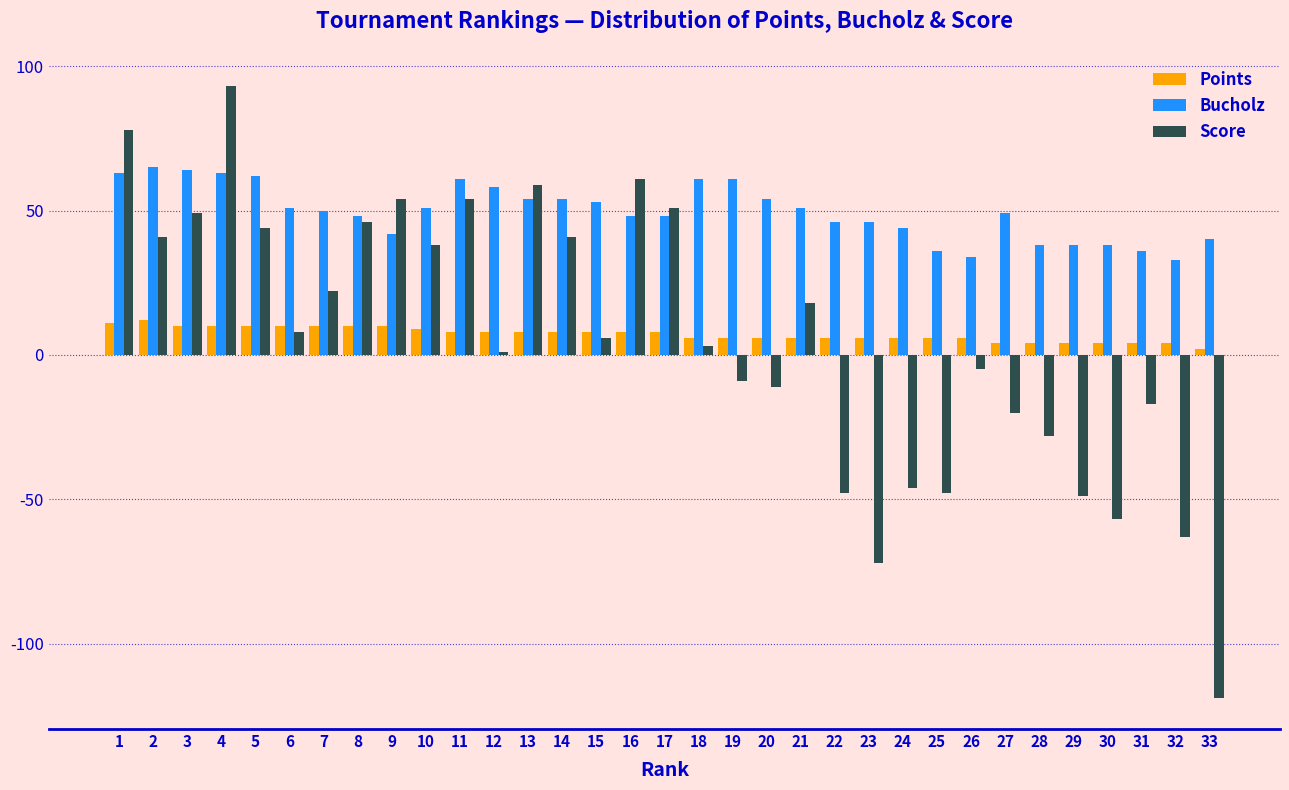

Which category has the lowest value in the Score series?

33